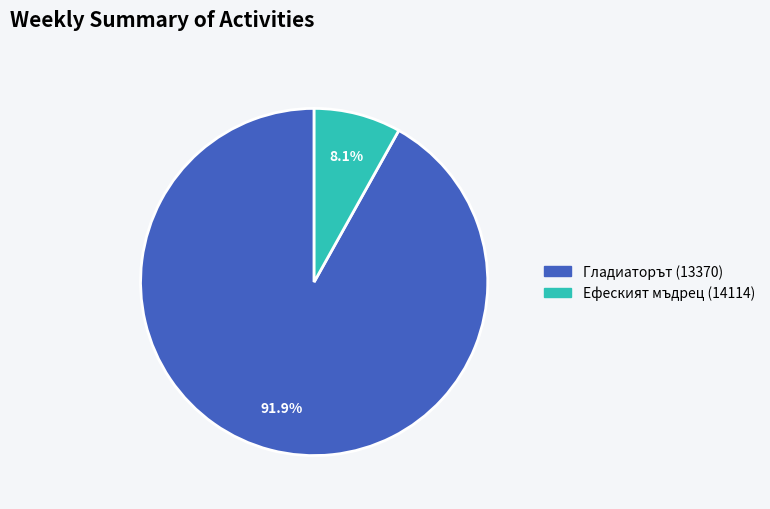

What portion of the pie excludes Гладиаторът (13370)?

8.1%